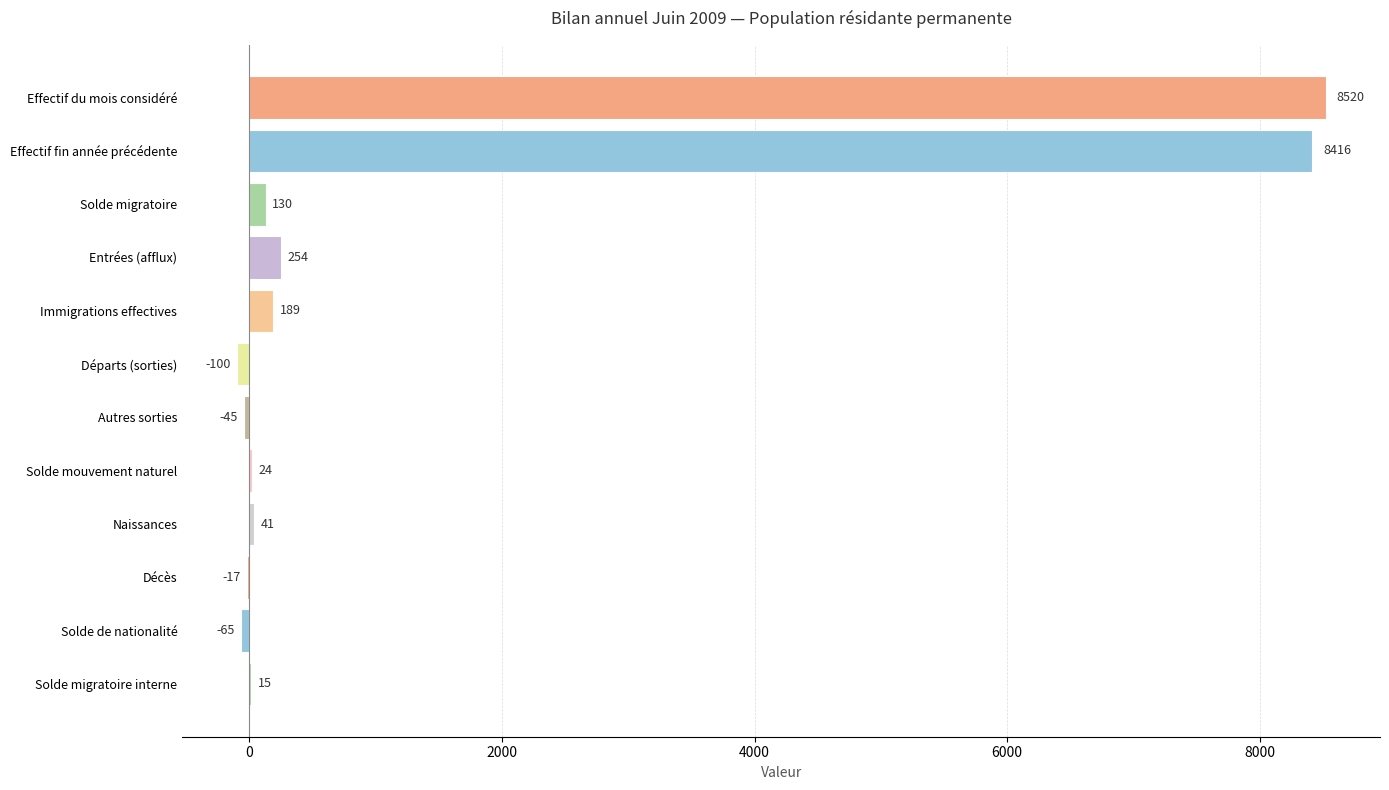

Are the bars grouped side by side (vs. stacked)?

No